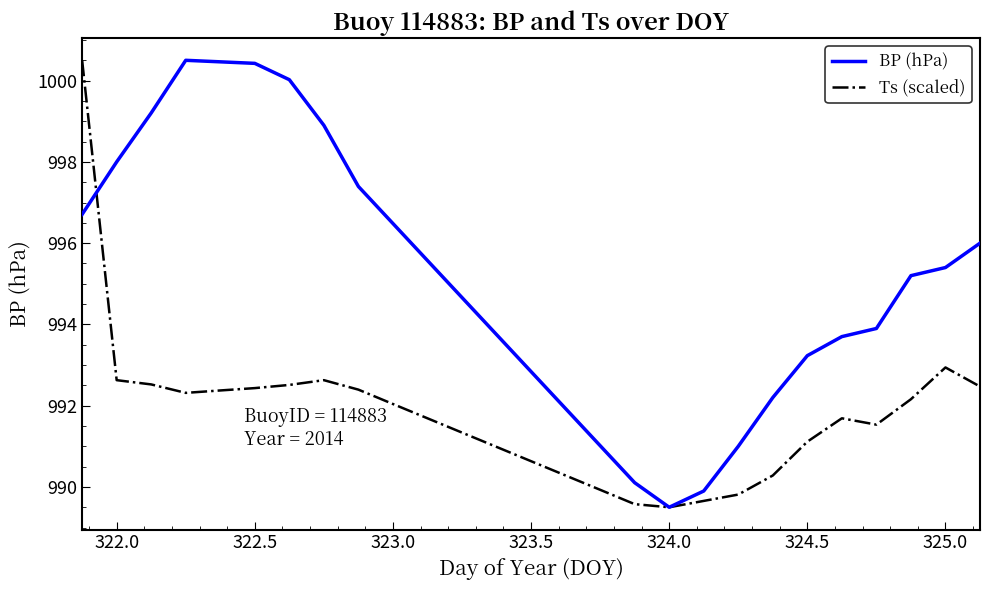

Rank the series by their average value, from lowest to highest.

Ts (scaled), BP (hPa)